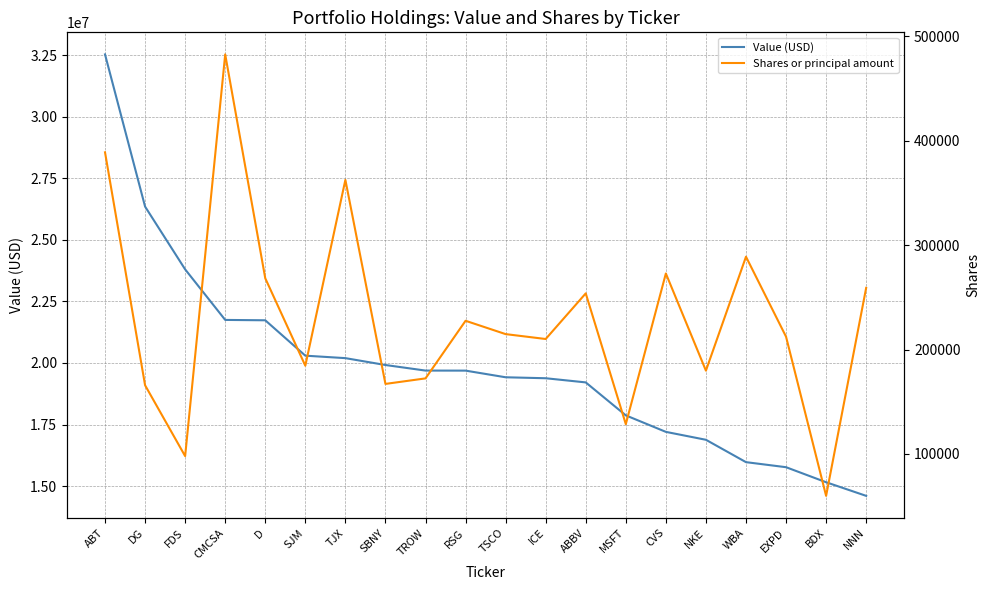

Read the Value (USD) value at DG.

26348000